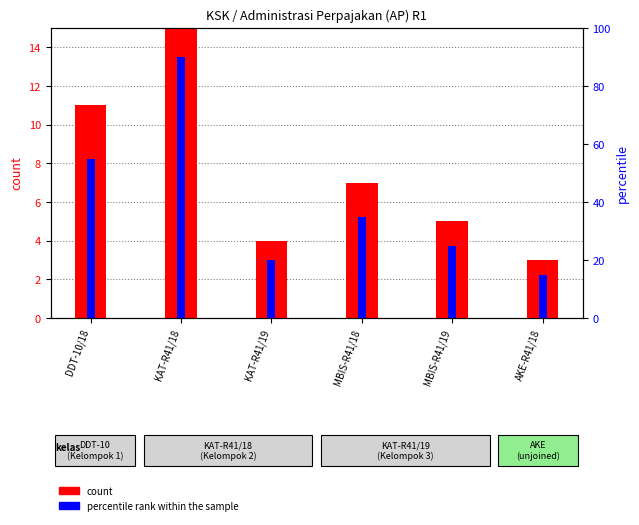

What is the approximate value of count at DDT-10/18, to the nearest 5?

10